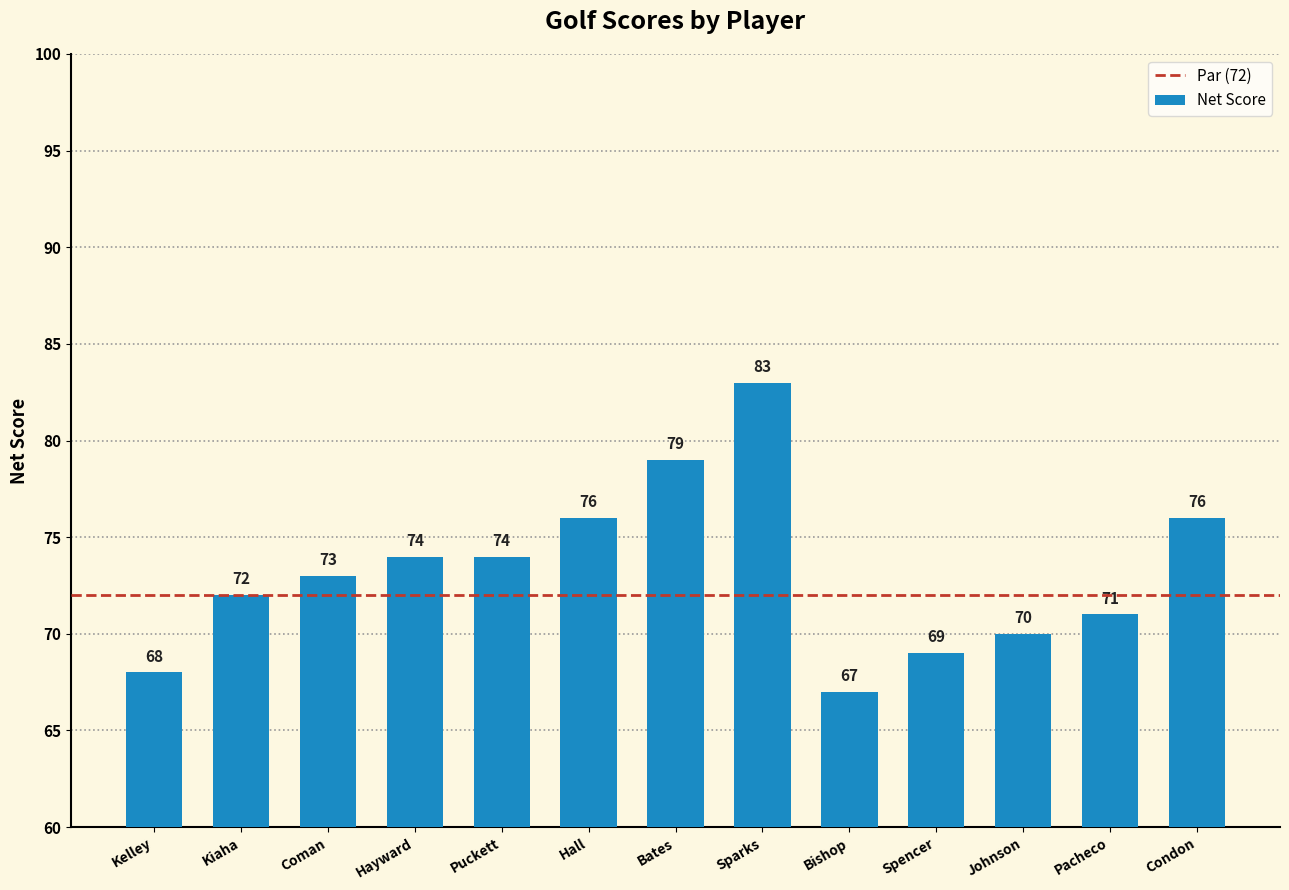

Are the bars horizontal?

No